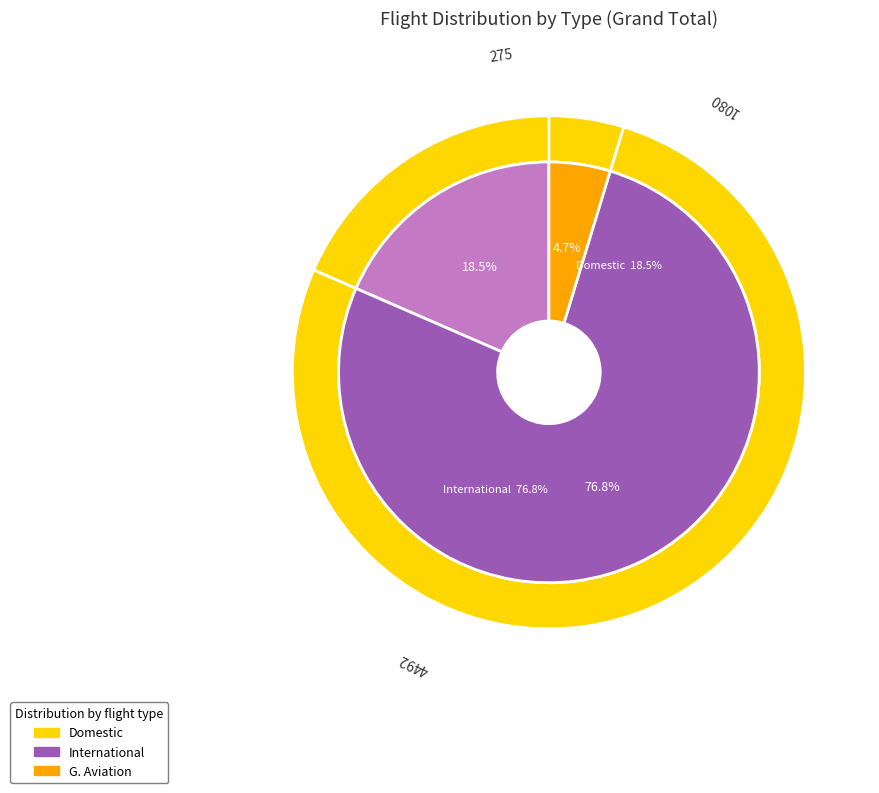

Do G. Aviation and Domestic together represent more than half of the pie?

No